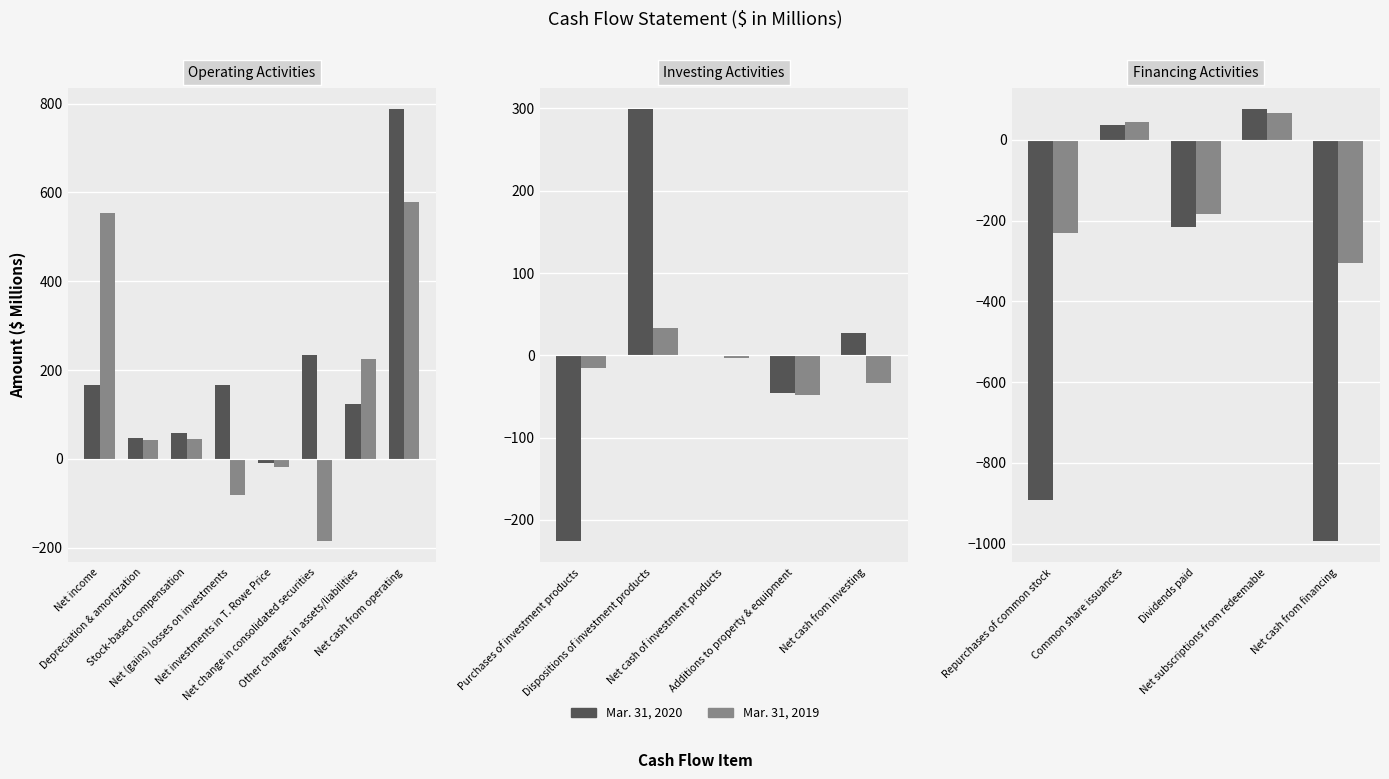

Which has a higher value, Common share issuances or Net subscriptions from redeemable?

Net subscriptions from redeemable